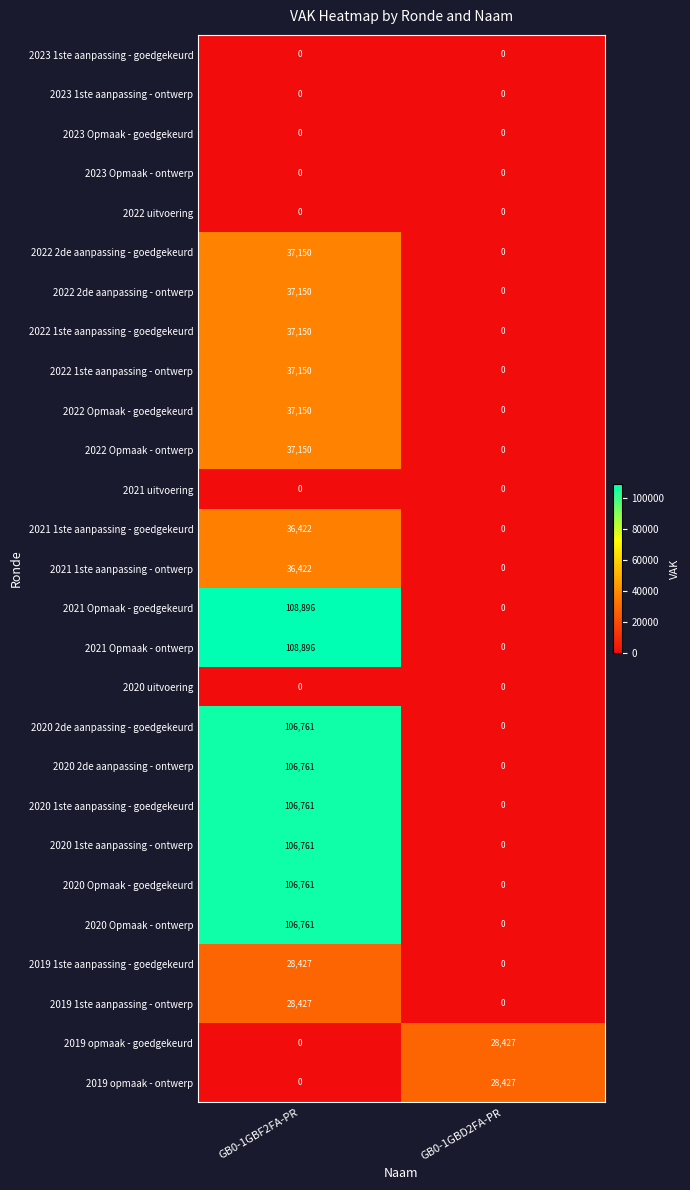

The 2020 1ste aanpassing - ontwerp series shows 106761 at GB0-1GBF2FA-PR. True or false?

True